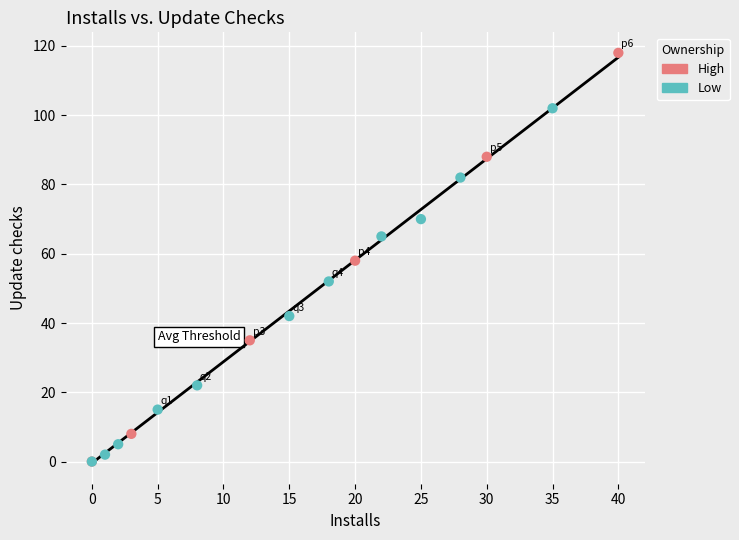

Which series has the largest Y range (max minus min)?

High